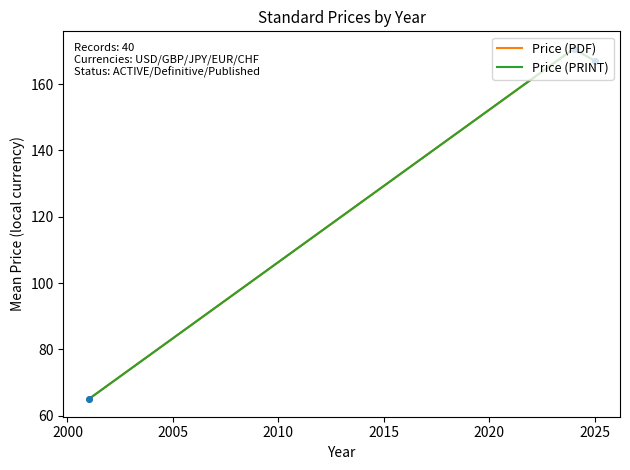

Does the chart have visible grid lines?

No